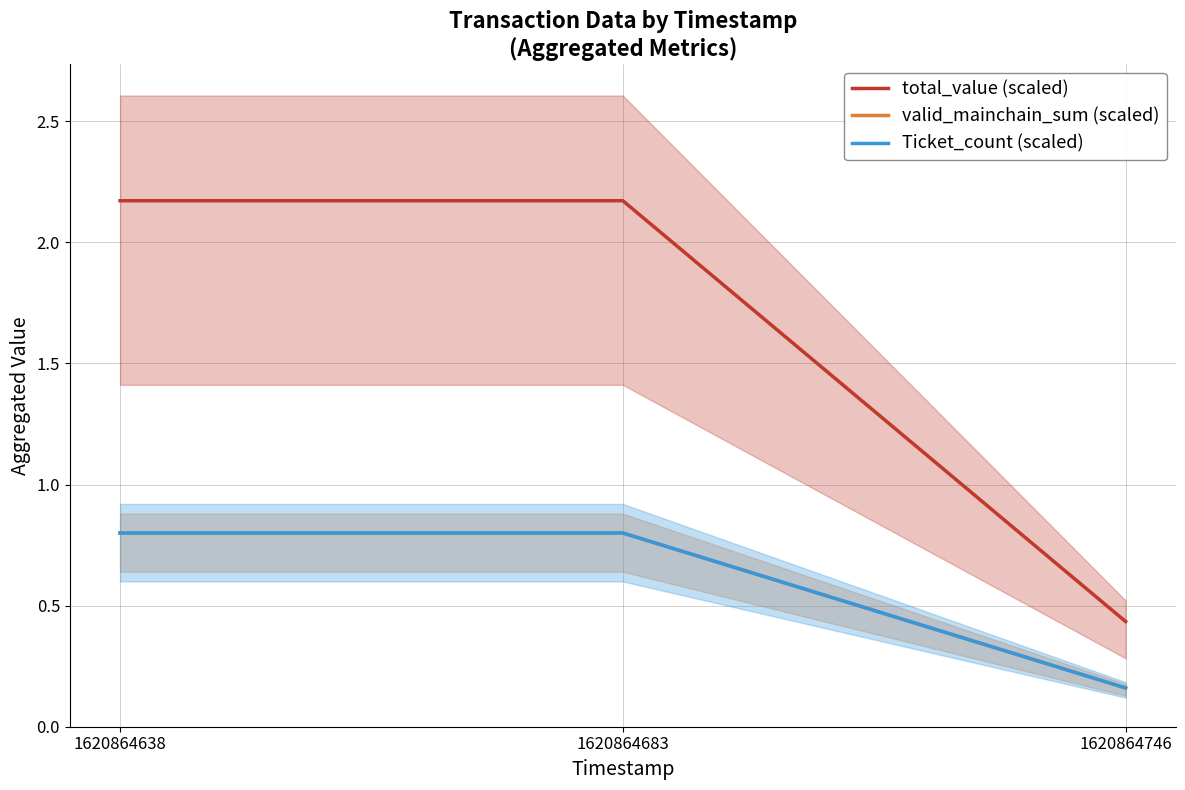

What is the sum of the Ticket_count (scaled) values at 1620864638 and 1620864746?

1.0